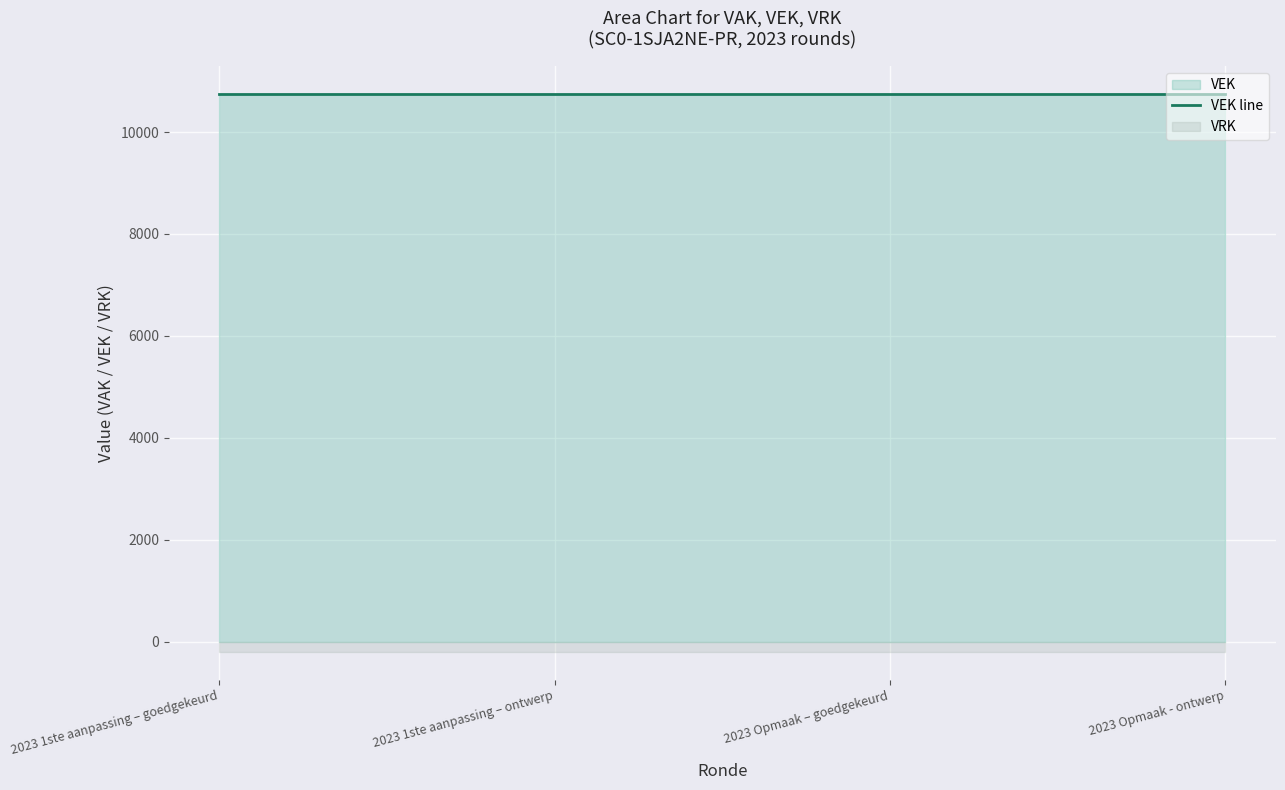

Reading left to right, what are all the values shown in this chart?

VEK: 2023 1ste aanpassing – goedgekeurd=10750	2023 1ste aanpassing – ontwerp=10750	2023 Opmaak – goedgekeurd=10750	2023 Opmaak - ontwerp=10750
VRK: 2023 1ste aanpassing – goedgekeurd=0	2023 1ste aanpassing – ontwerp=0	2023 Opmaak – goedgekeurd=0	2023 Opmaak - ontwerp=0